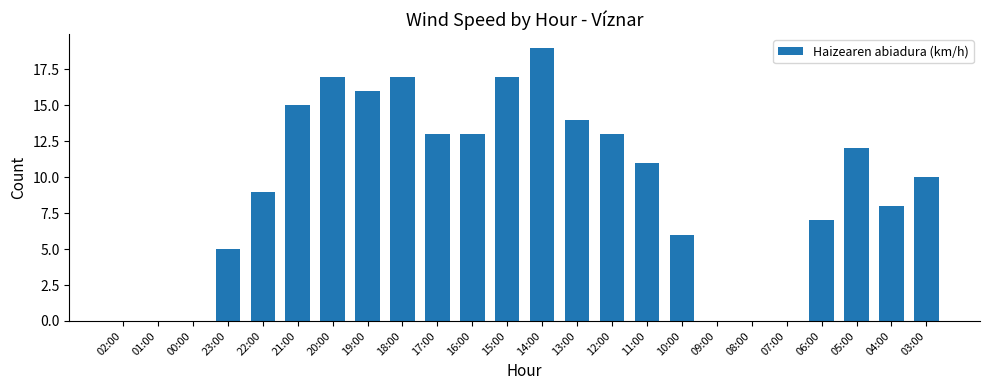

The value at 15:00 is 29. True or false?

False